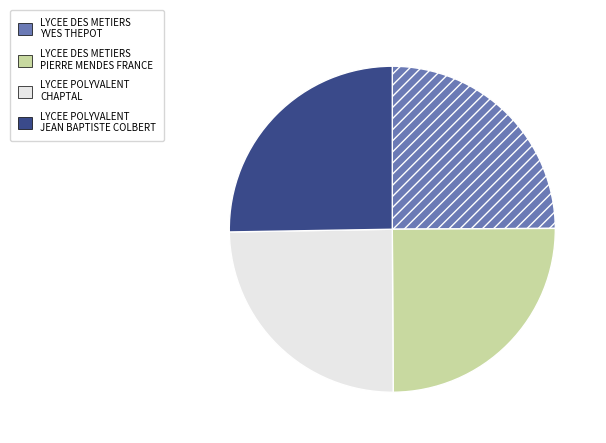

Approximately how many times larger is the value at LYCEE DES METIERS YVES THEPOT compared to LYCEE POLYVALENT CHAPTAL?

1.0